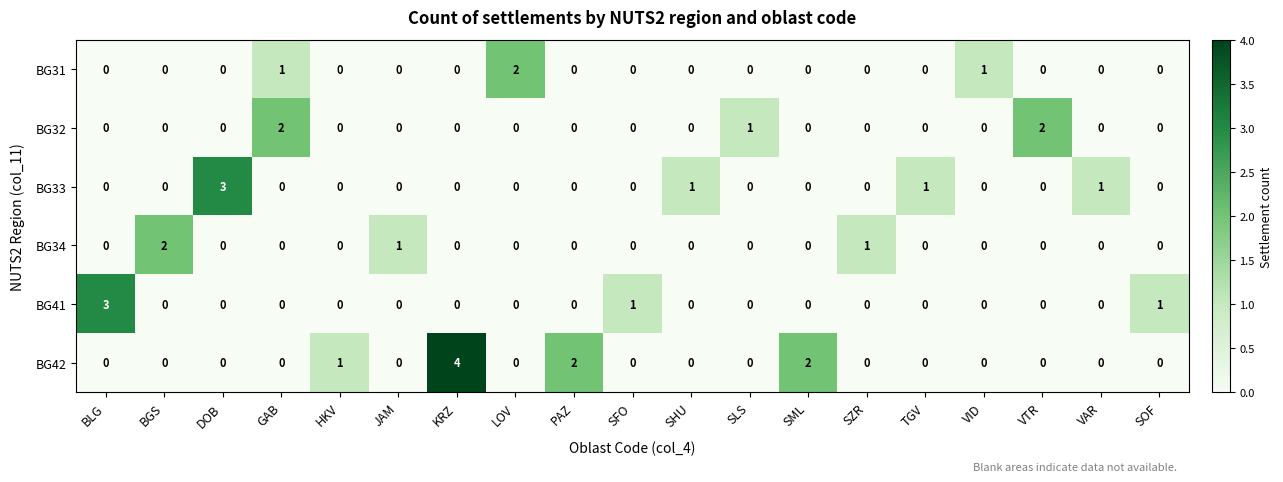

How many BG34 values are between 0 and 1?

18